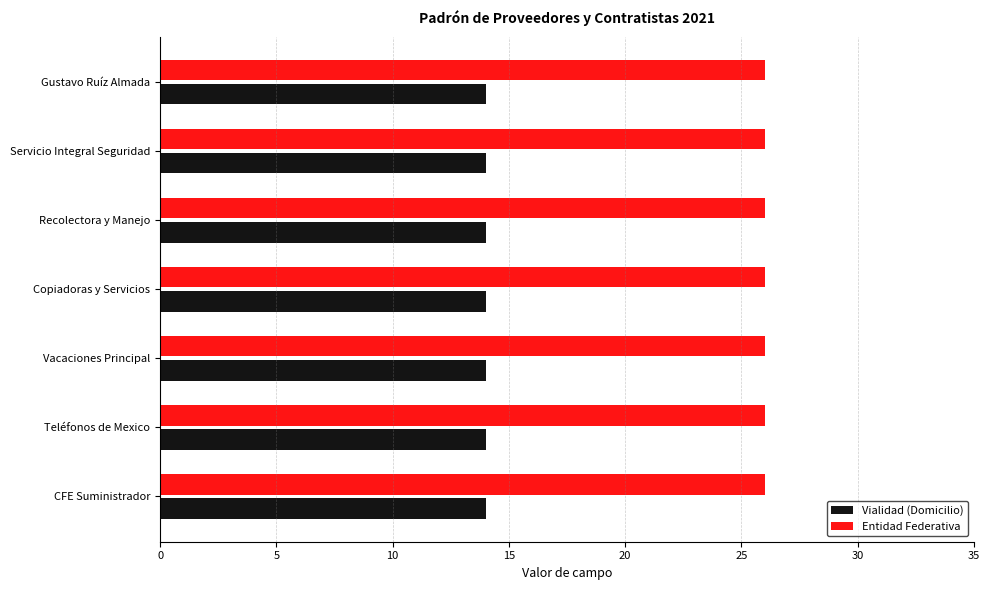

Which series has the largest total across all categories?

Entidad Federativa